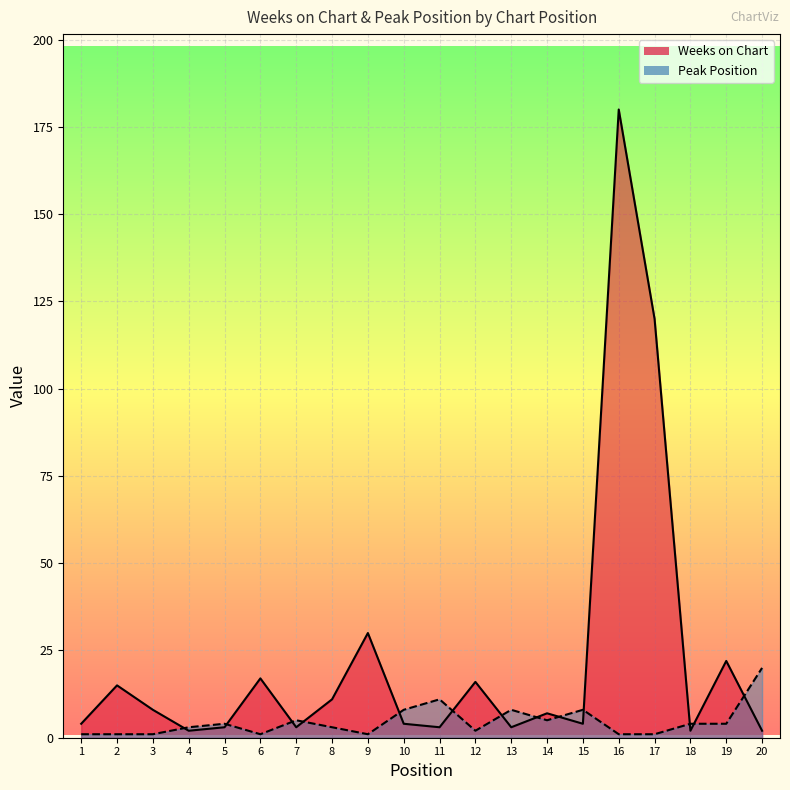

At how many categories does at least one series exceed 71?

2